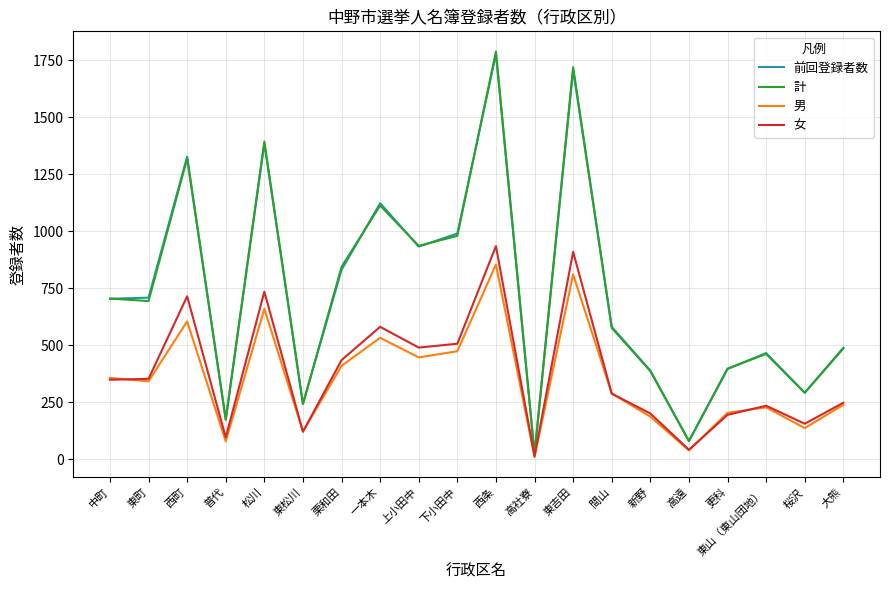

At how many categories does at least one series exceed 1676?

2